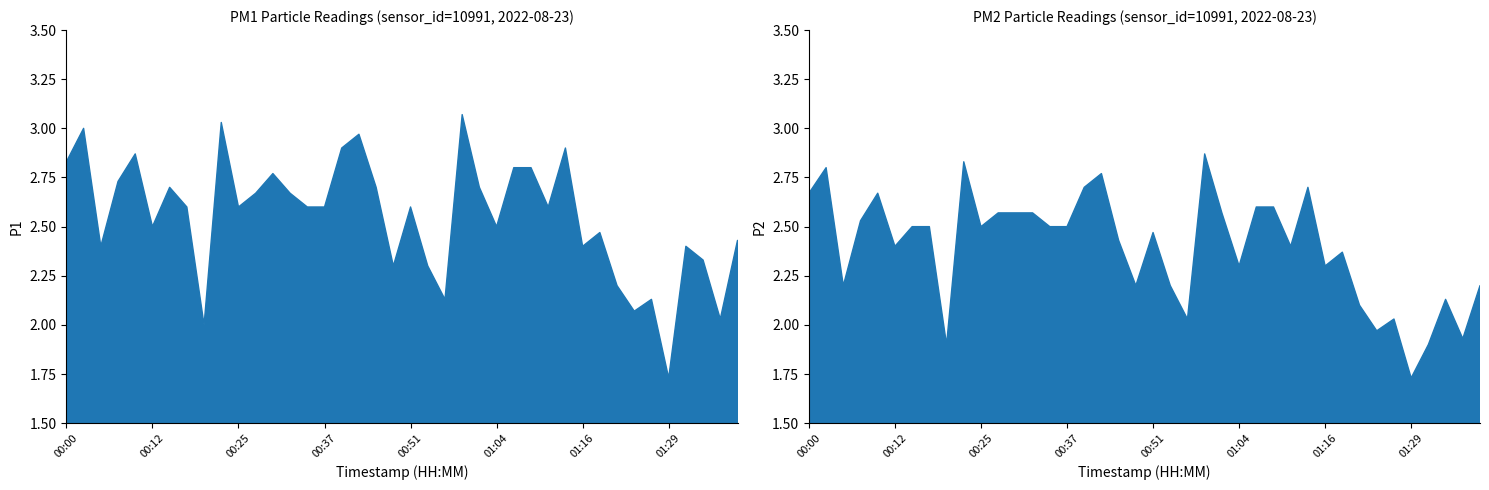

Which has a higher value, 01:11 or 01:09?

01:09